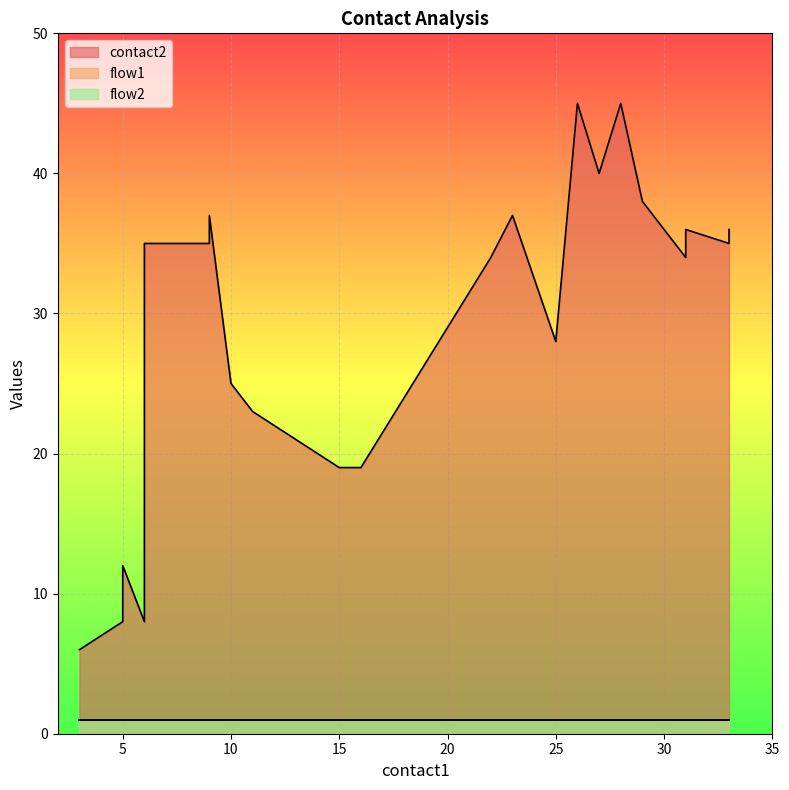

Which series has the largest range (max minus min)?

contact2